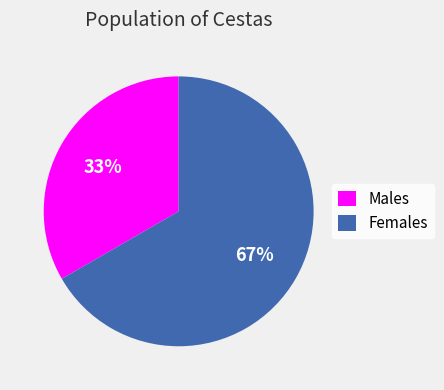

To the nearest percent, what is the average slice percentage?

50%